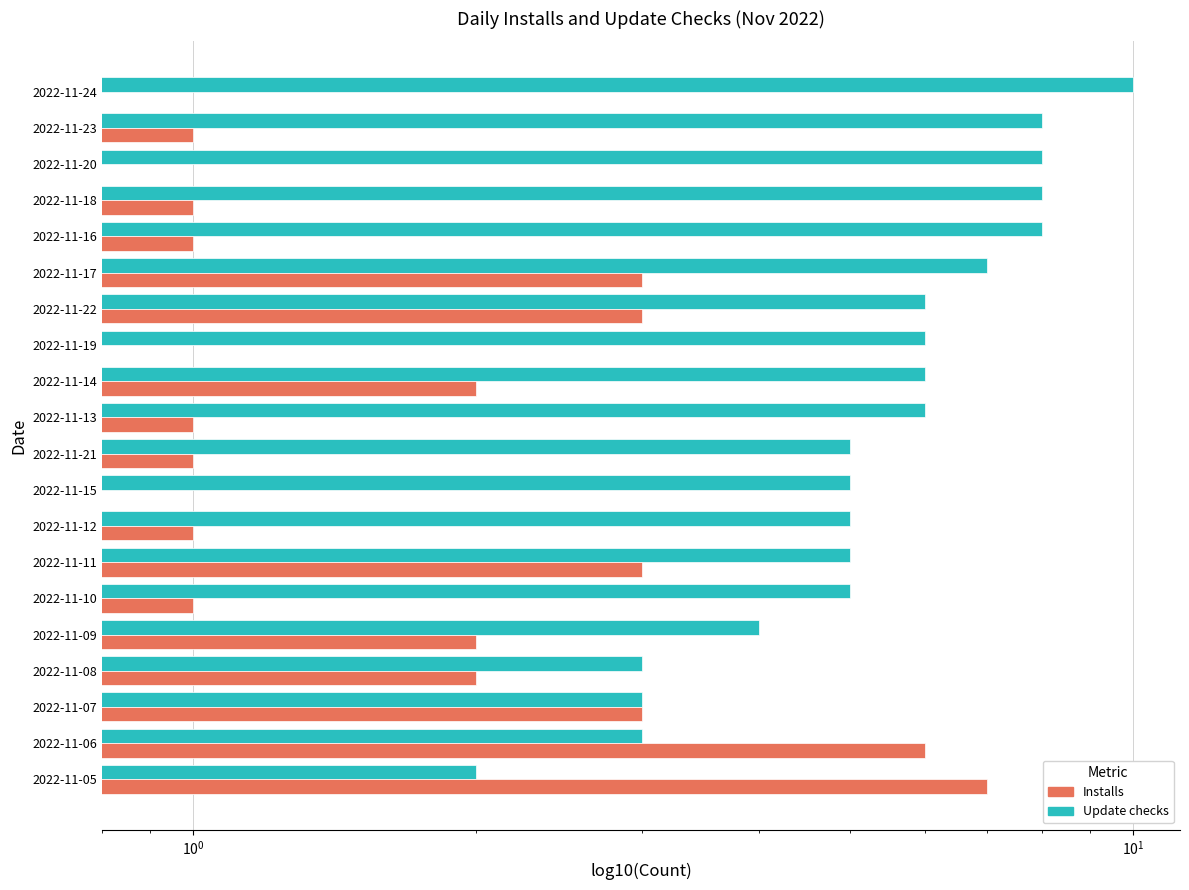

What is the label of the 4th bar from the right?

2022-11-18